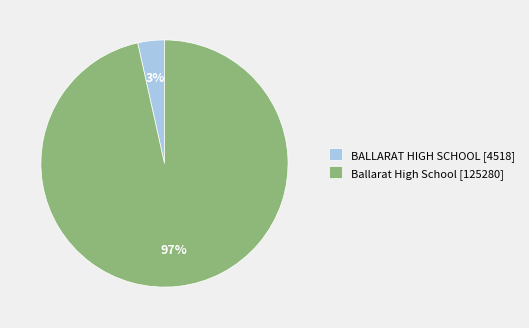

Between Ballarat High School [125280] and BALLARAT HIGH SCHOOL [4518], which is larger?

Ballarat High School [125280]